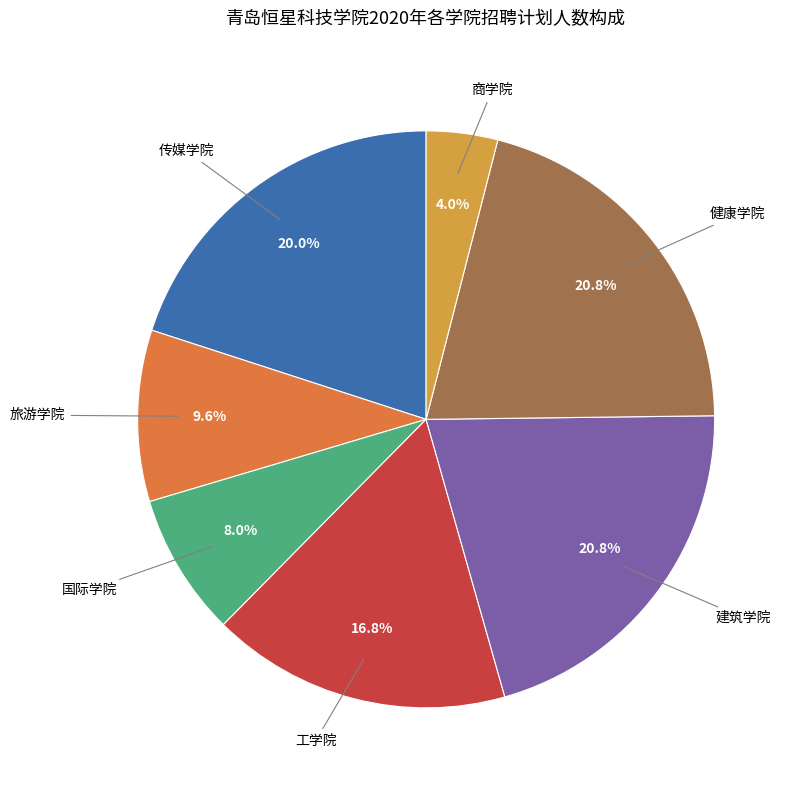

How many slices are in this pie chart?

7